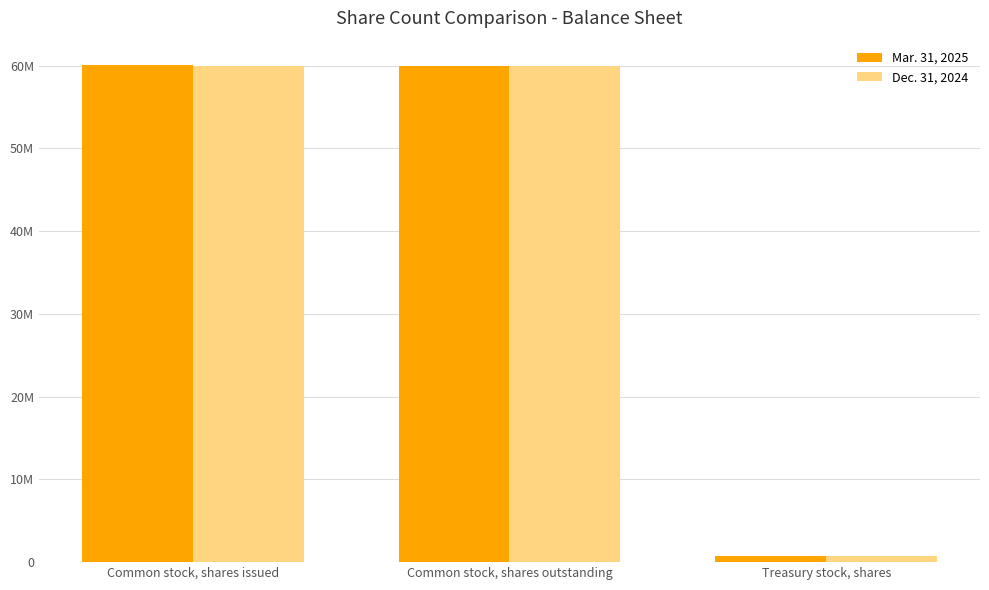

What is the label of the 1st bar from the left?

Common stock, shares issued